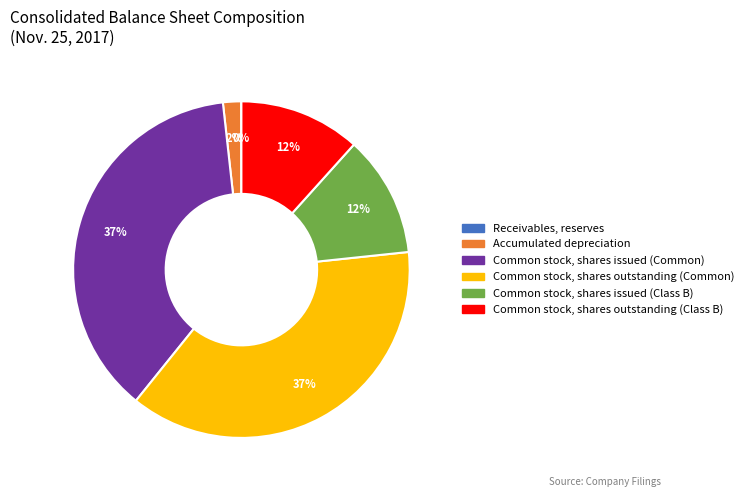

Is Accumulated depreciation the majority of the pie?

No